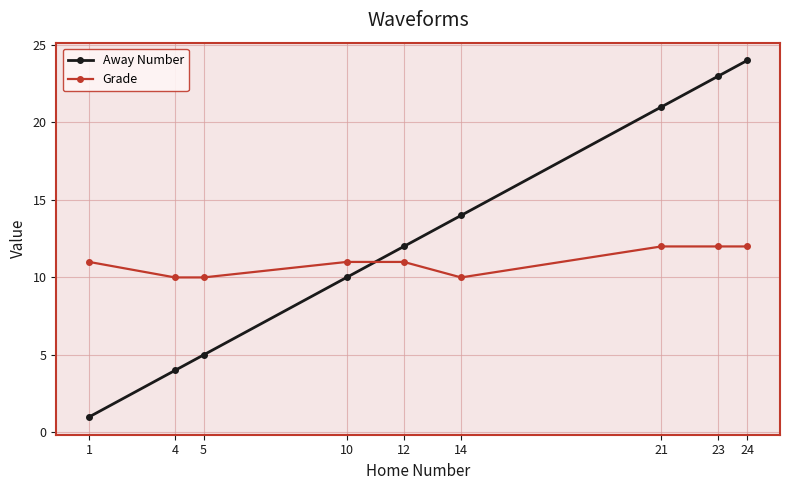

True or false: Away Number has more than 2 interior local peaks.

False